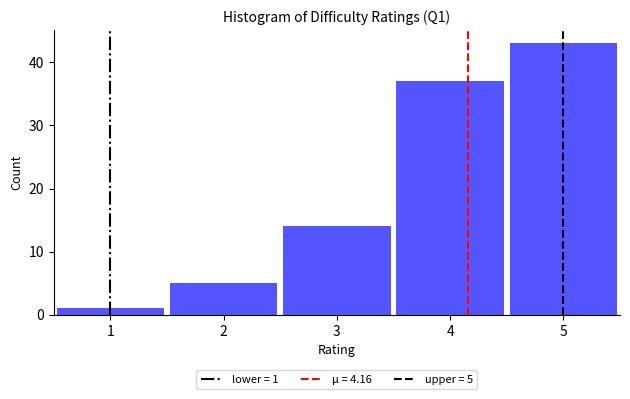

Over which range of the x-axis is the bar tallest?

4.5 to 5.5